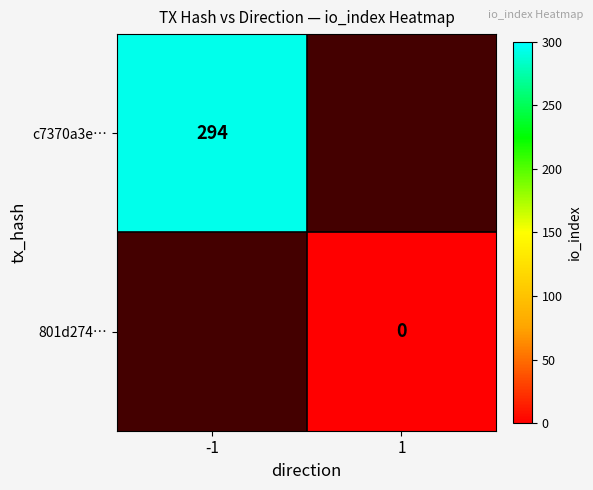

Which category has the highest value across all series?

-1